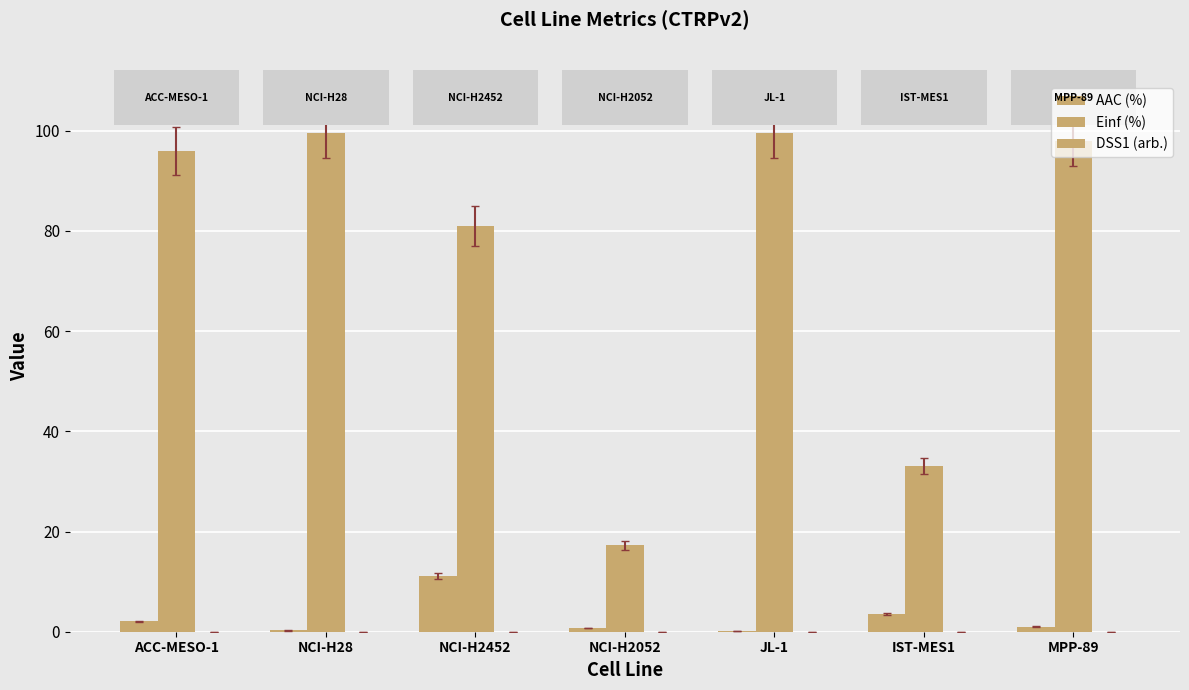

Which series changed the most between NCI-H28 and IST-MES1?

Einf (%)